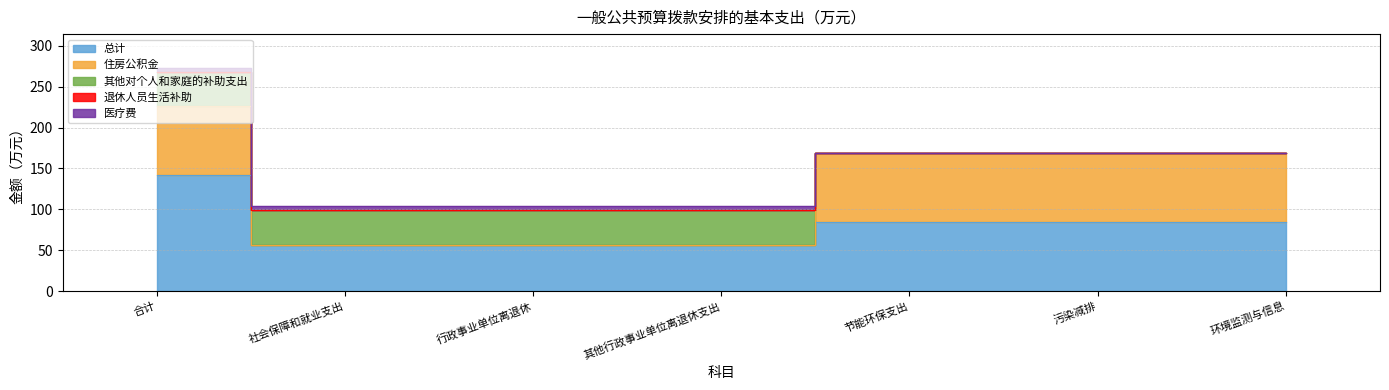

Rank the series at 合计 from highest to lowest value.

总计, 住房公积金, 其他对个人和家庭的补助支出, 医疗费, 退休人员生活补助